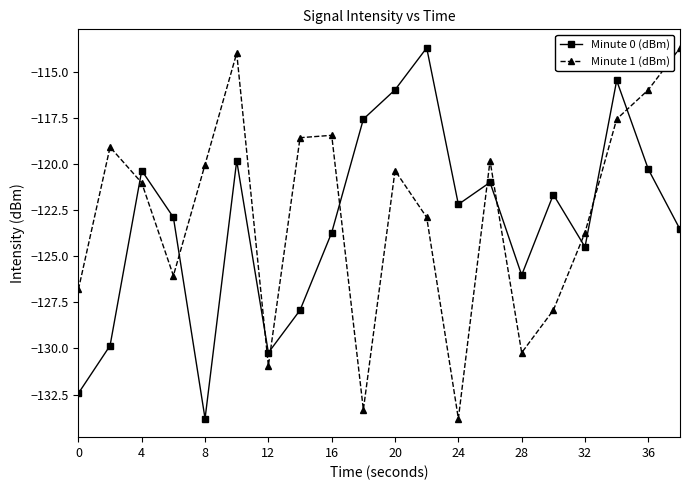

What is the minimum value for Minute 0 (dBm)?

-133.8